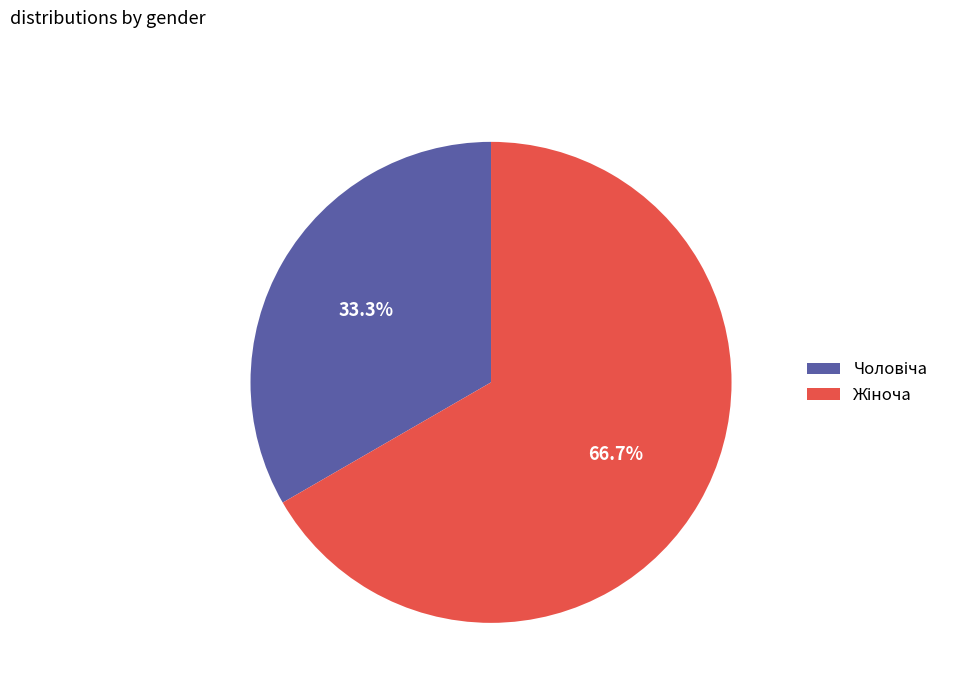

To the nearest percent, what is the average slice percentage?

50%